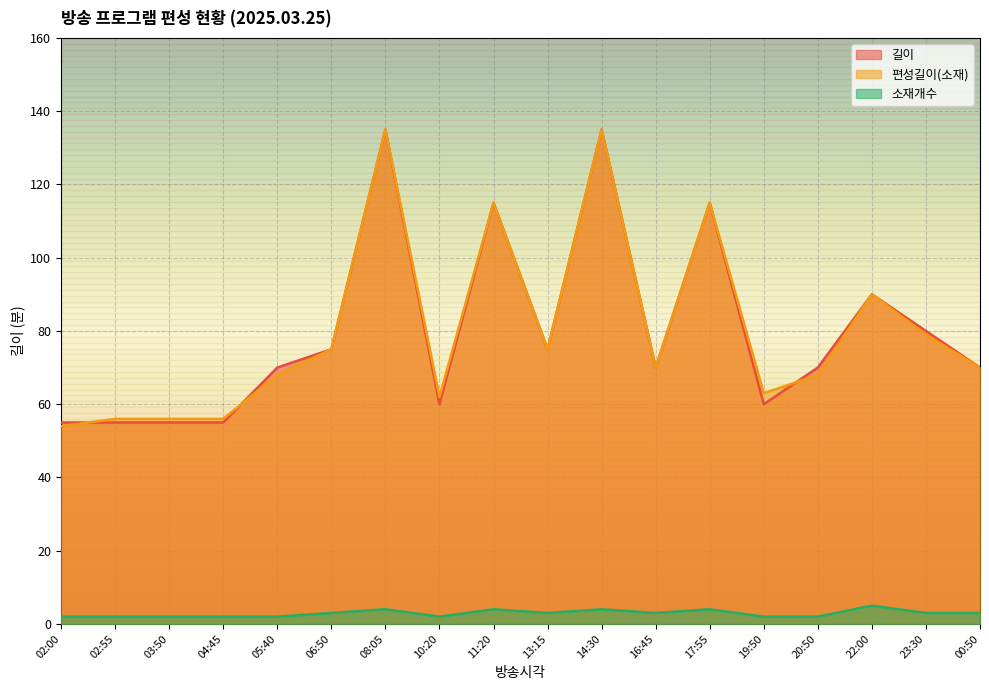

At which label does 길이 reach its peak?

08:05